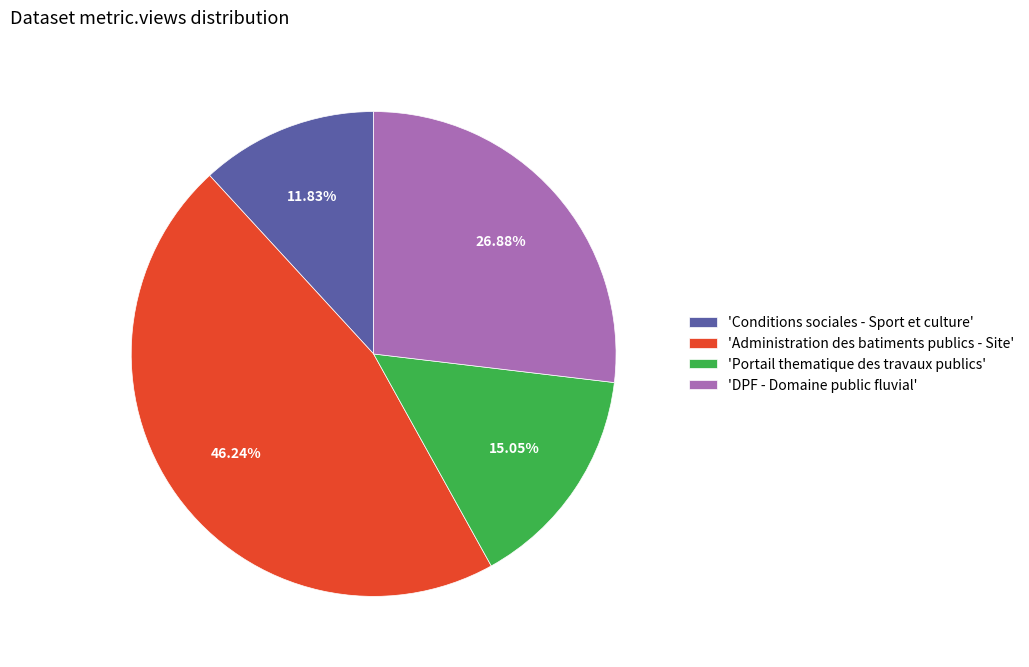

What is the largest slice in the pie chart?

'Administration des batiments publics - Site'